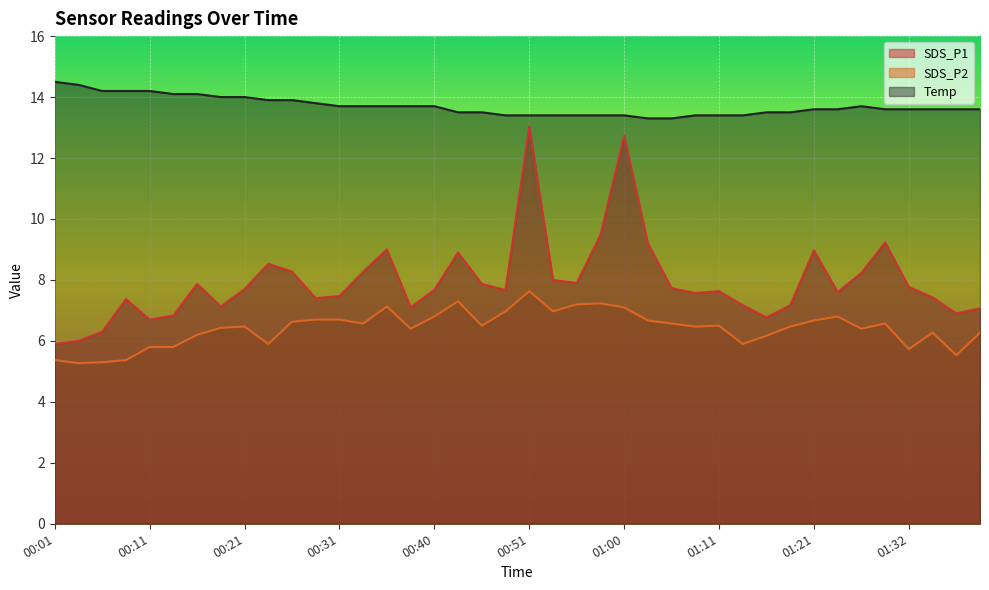

What is the value of the Temp point at the 38th from the left?

13.6